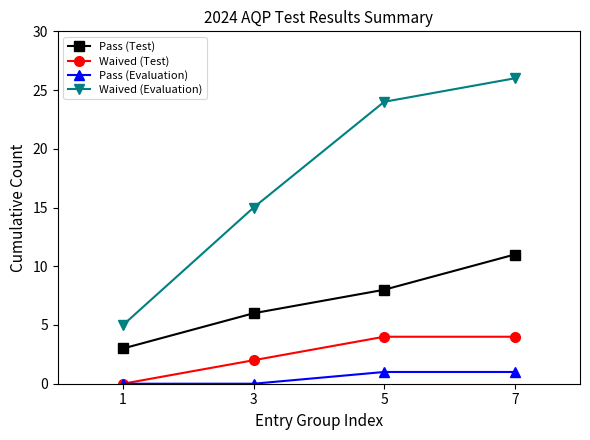

True or false: Waived (Evaluation) and Pass (Test) cross at least once.

False